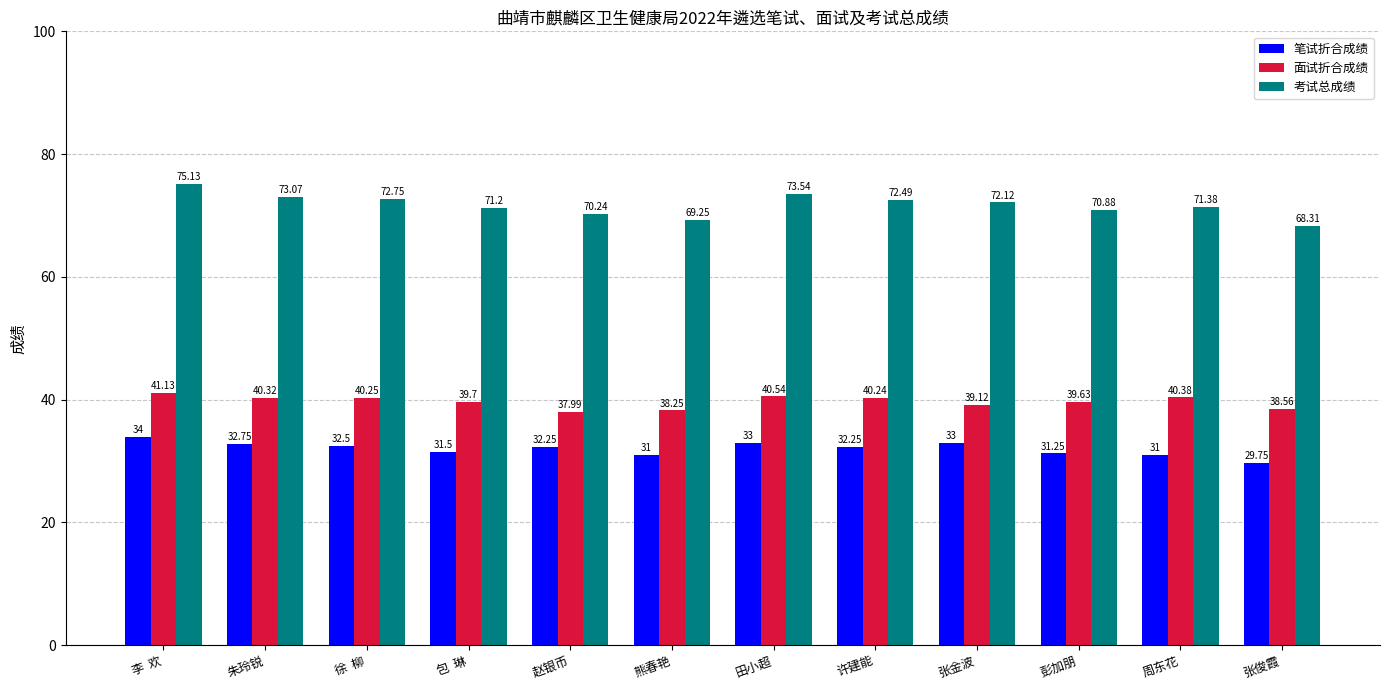

What is the sum of all 考试总成绩 values?

860.4